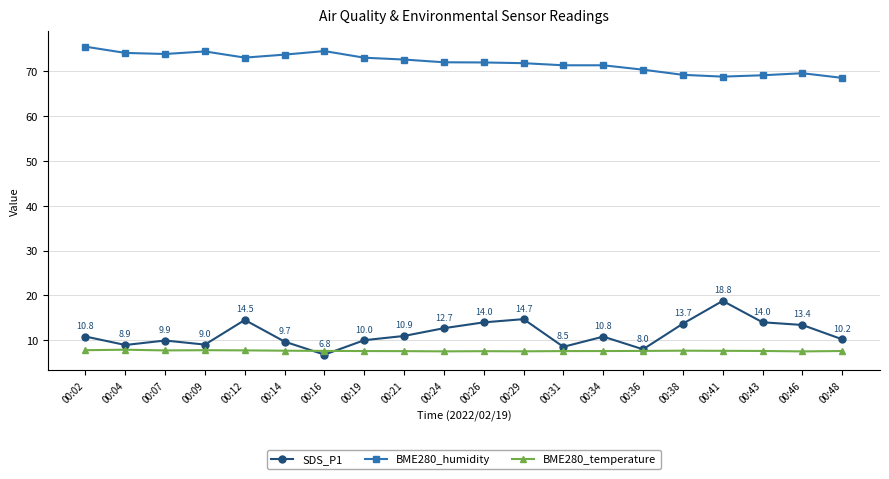

Is it true that BME280_humidity equals 127.7 at 00:19?

False